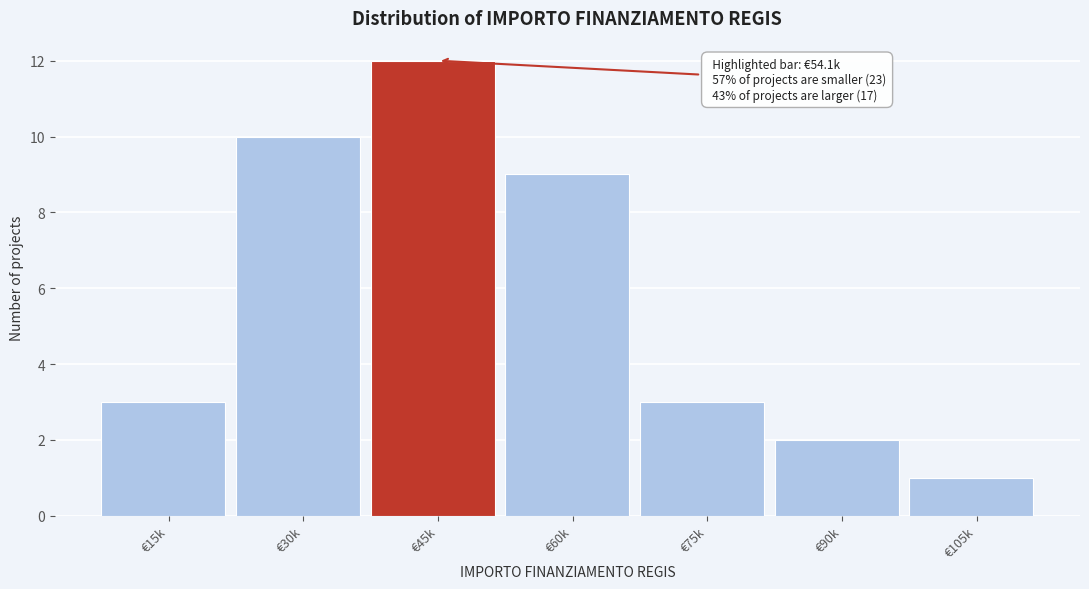

Reading left to right, what are all the values shown in this chart?

€15k=3	€30k=10	€45k=12	€60k=9	€75k=3	€90k=2	€105k=1